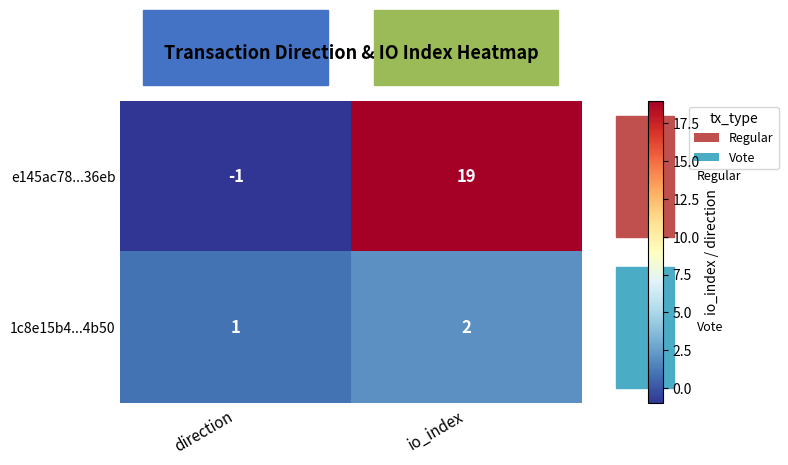

Is it true that 1c8e15b4...4b50 equals 3 at io_index?

False